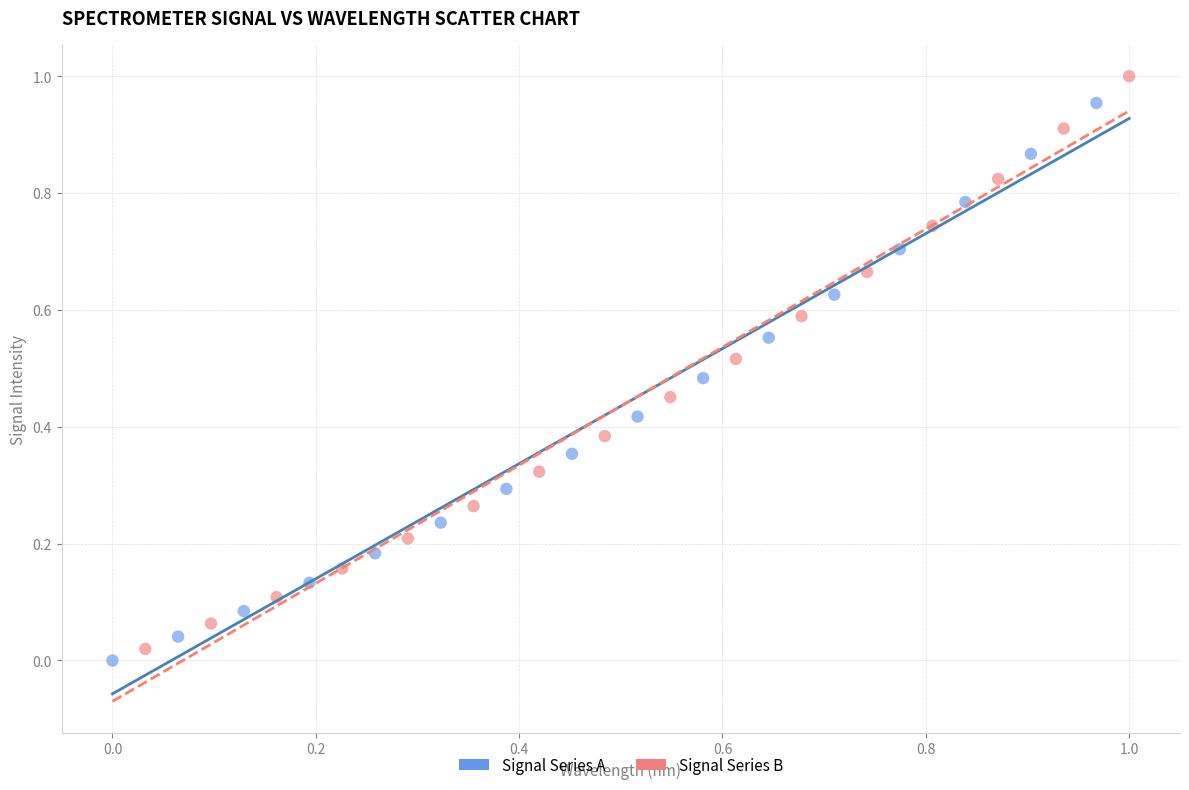

Which series contains the highest Y value?

Signal Series B